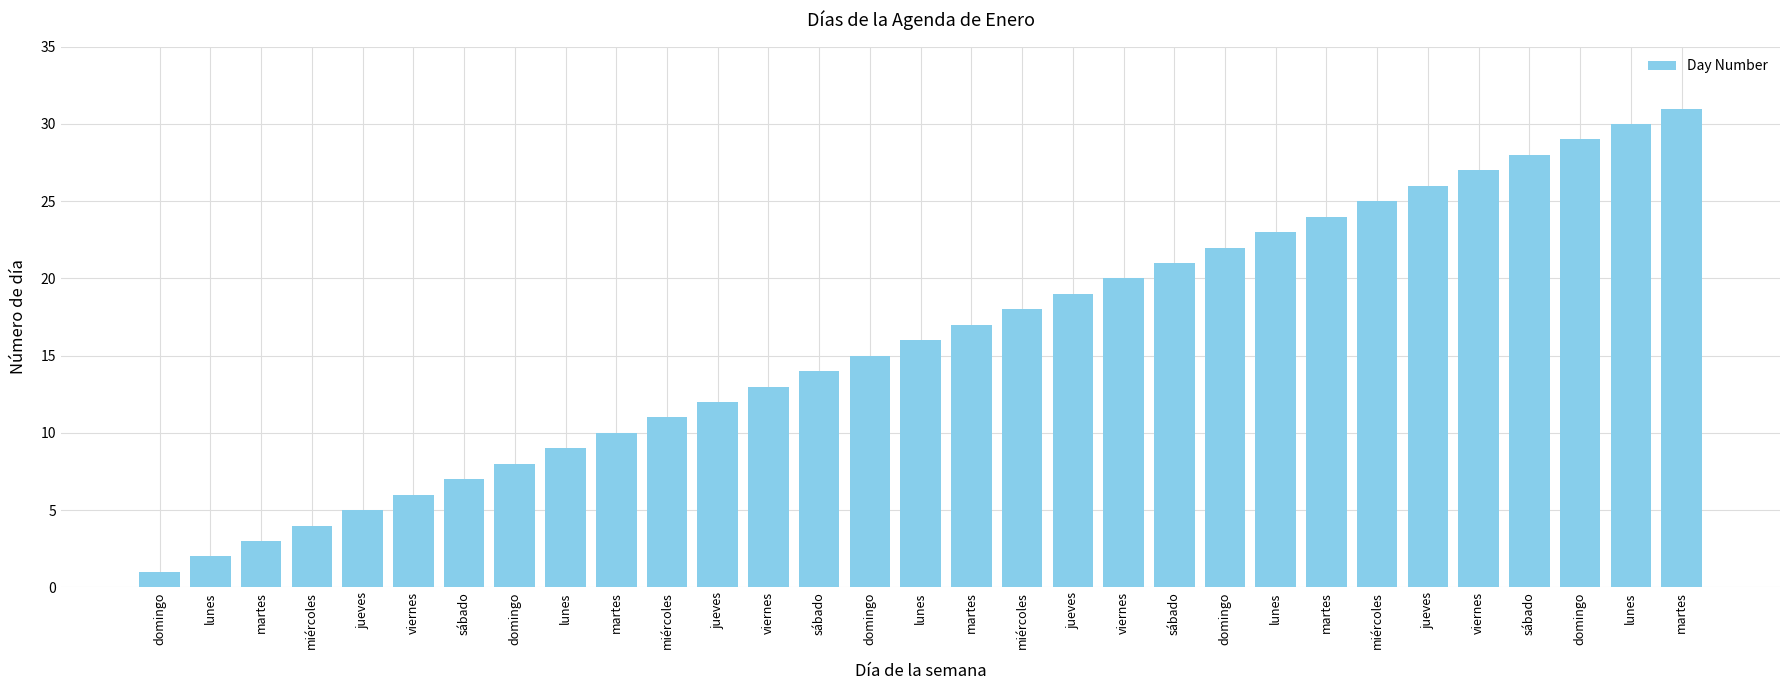

What is the value of the 30th bar from the left?

2